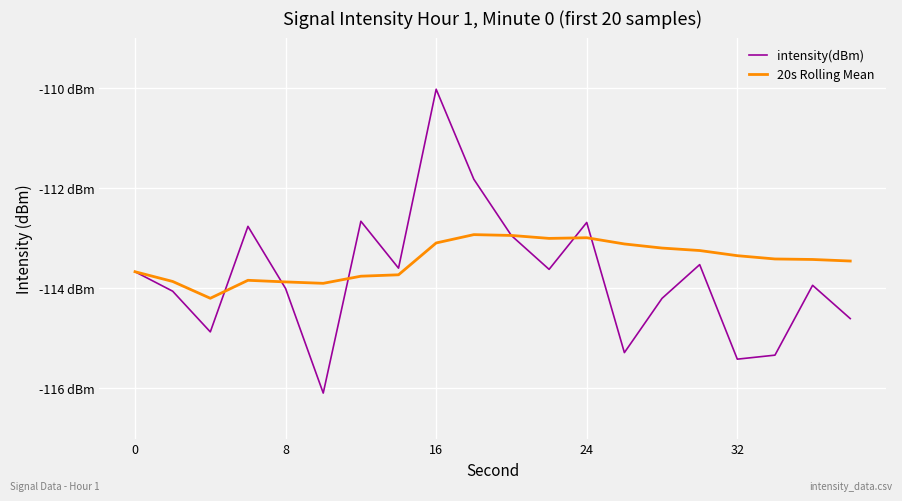

How many interior local peaks does the intensity(dBm) series have?

6